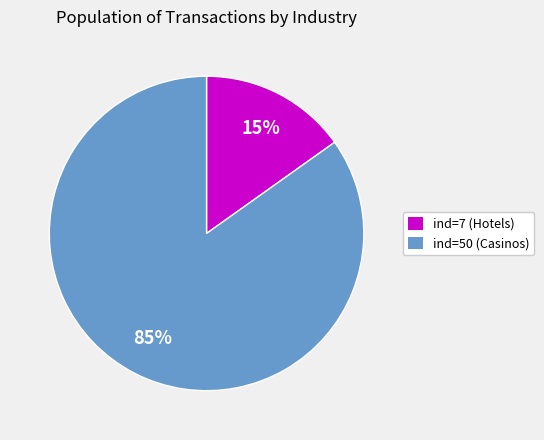

Count the number of slices in the pie.

2